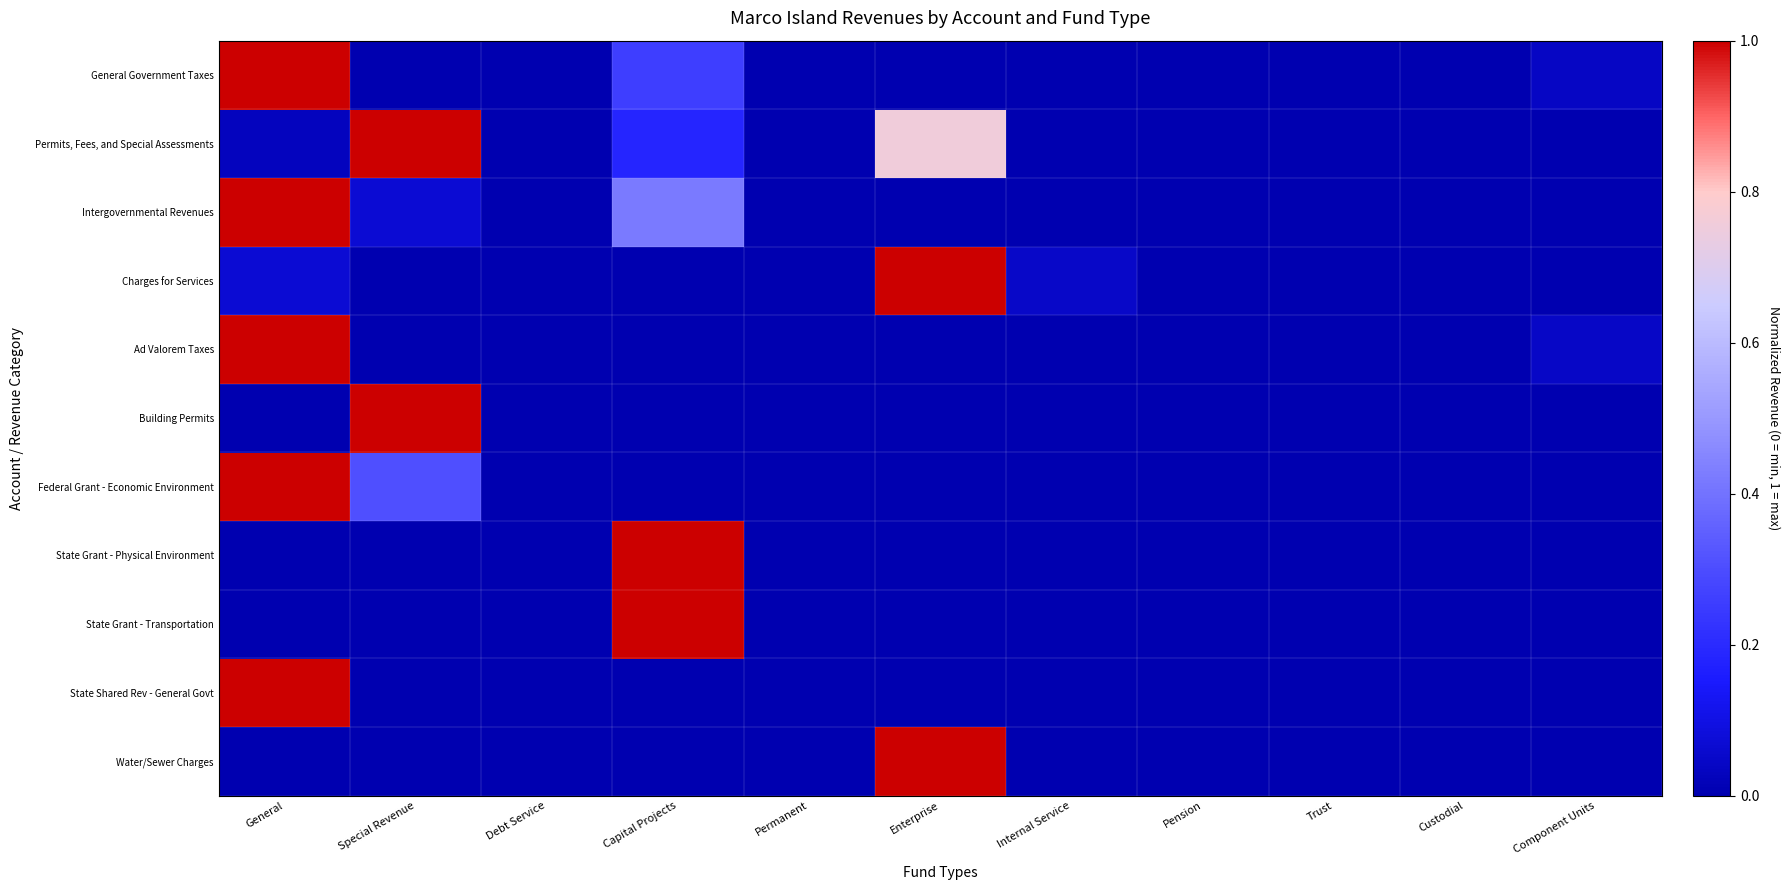

At how many categories does at least one series exceed 0?

7